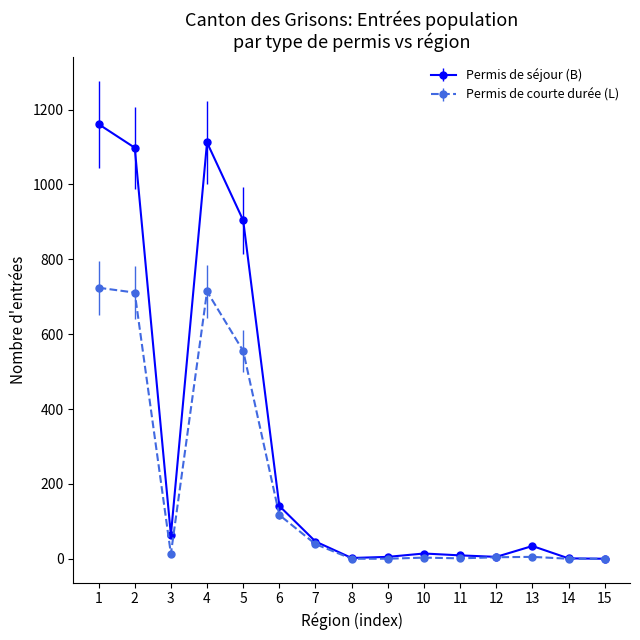

Rank the series by their maximum value, from highest to lowest.

Permis de séjour (B), Permis de courte durée (L)